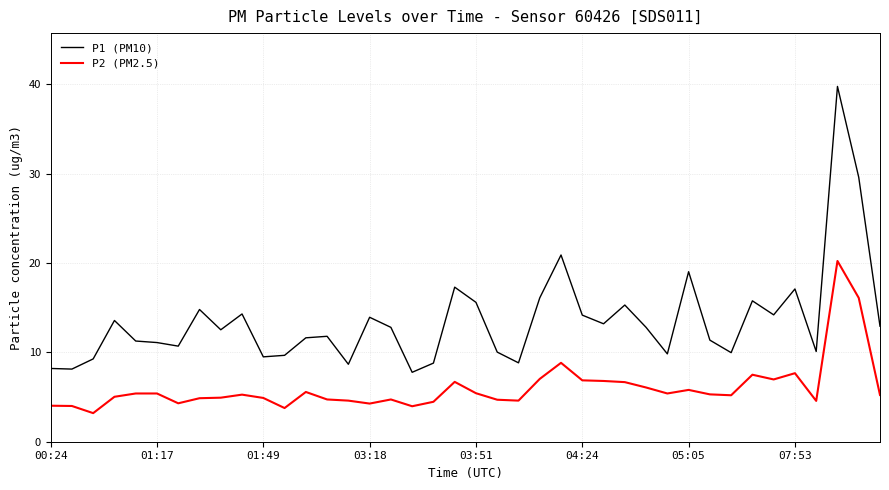

In P1 (PM10), how many points are lower than both neighbors (excluding endpoints)?

12